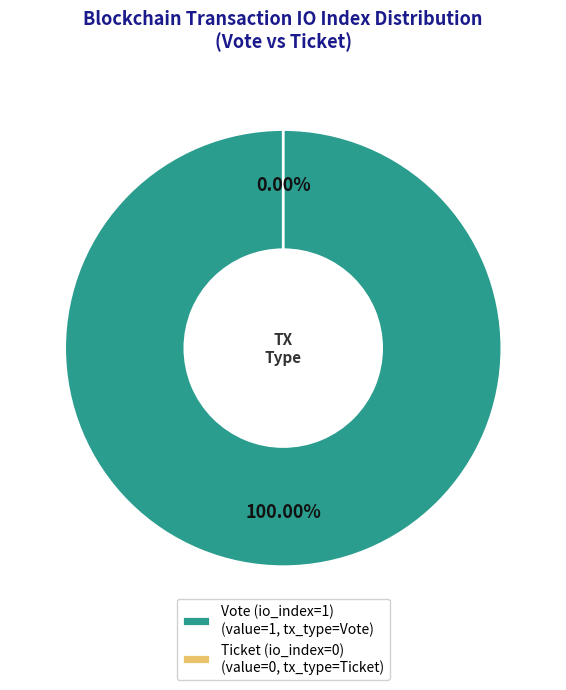

To the nearest percent, what is the difference between the largest and smallest slice percentages?

100%